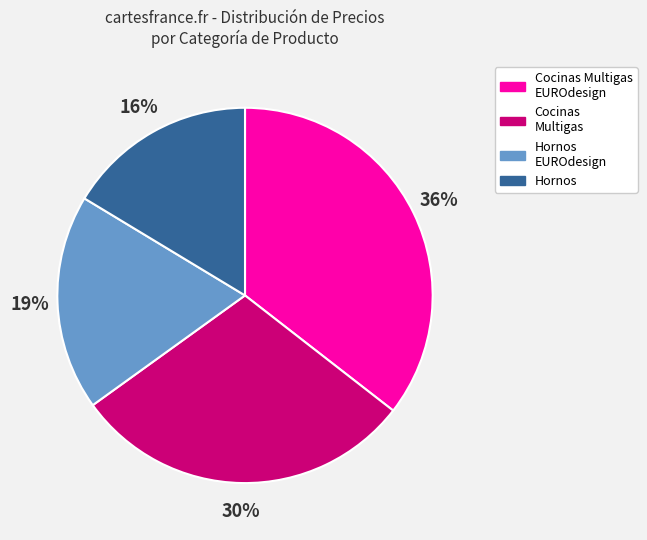

What is the smallest slice in the pie chart?

Hornos